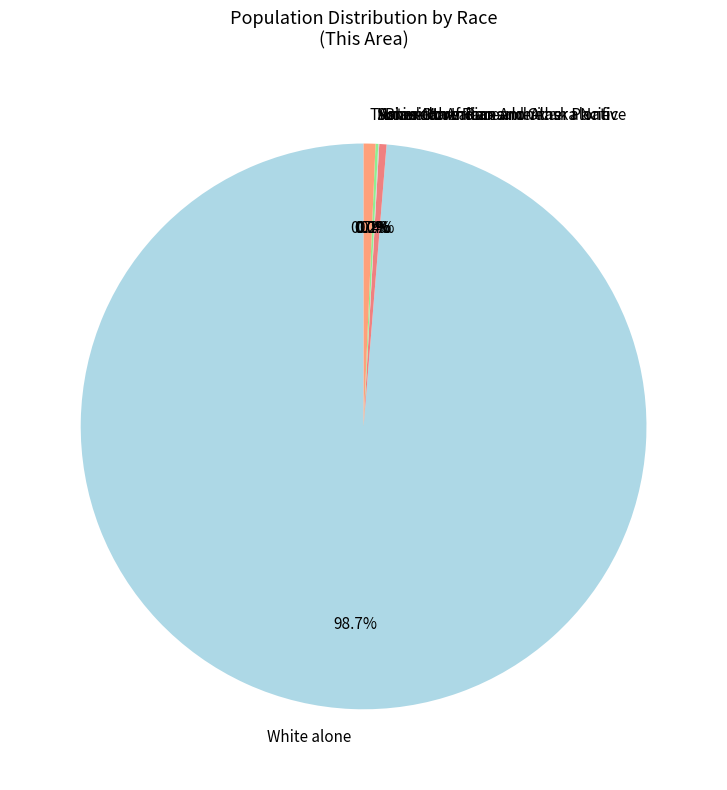

True or false: Some Other Race alone accounts for 0% of the total.

True